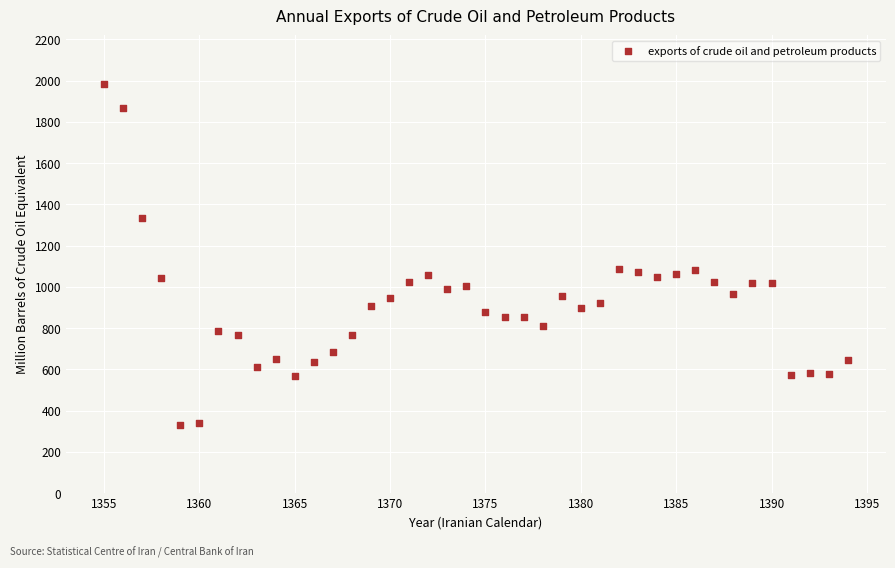

What is the range of Y values (max minus min)?

1653.0